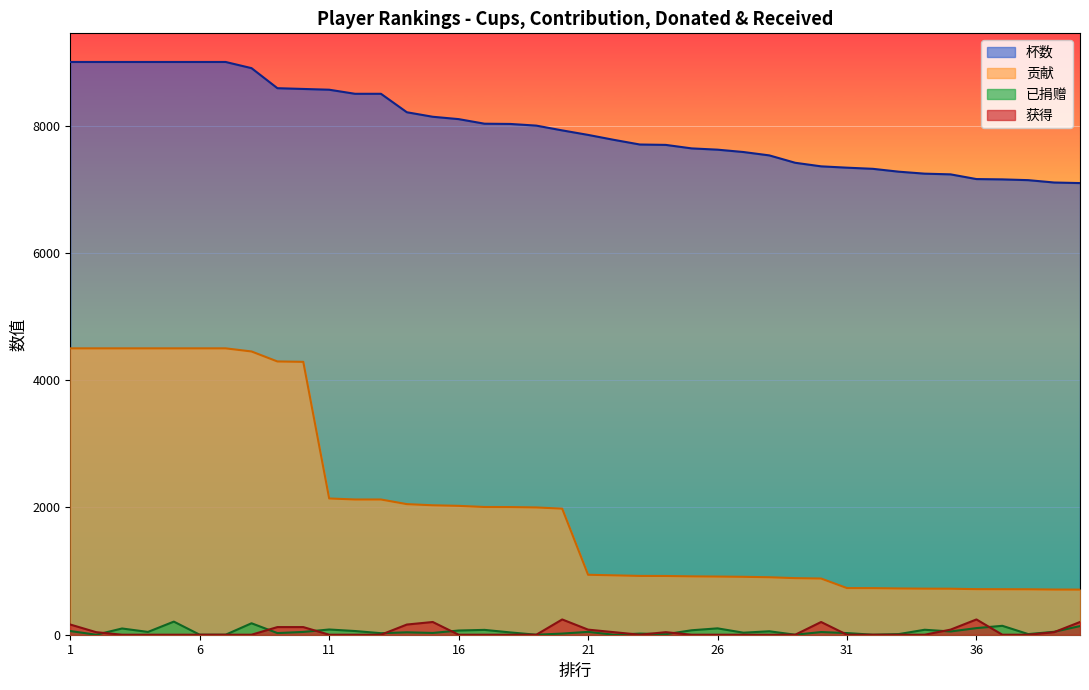

What is the difference between the highest and lowest values at 13?

8500